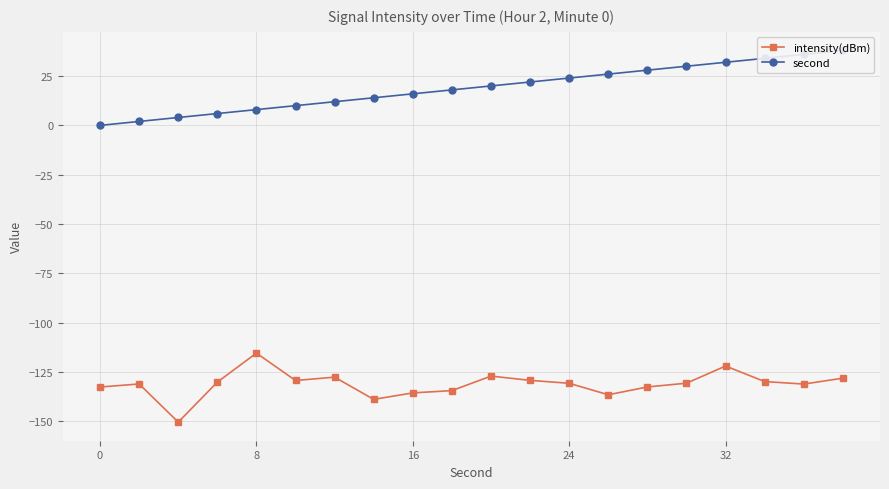

How many data points in second are above 20?

9